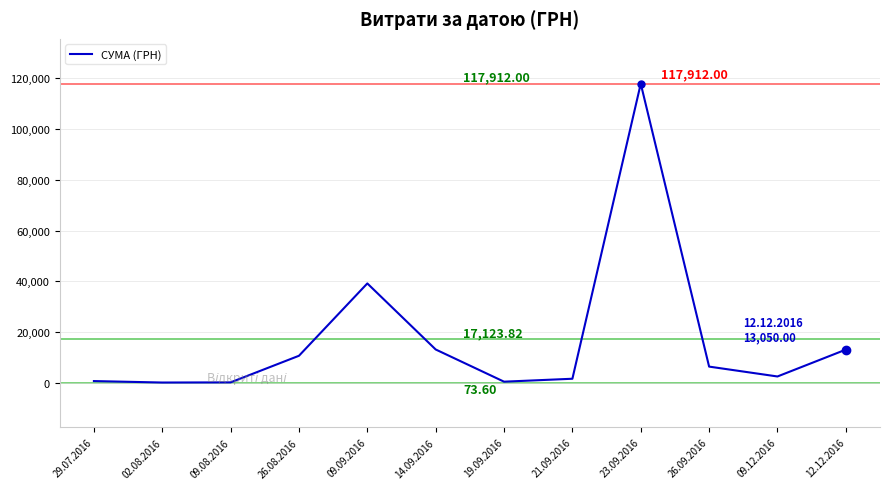

What is the change in value from 09.09.2016 to 23.09.2016?

+78761.2